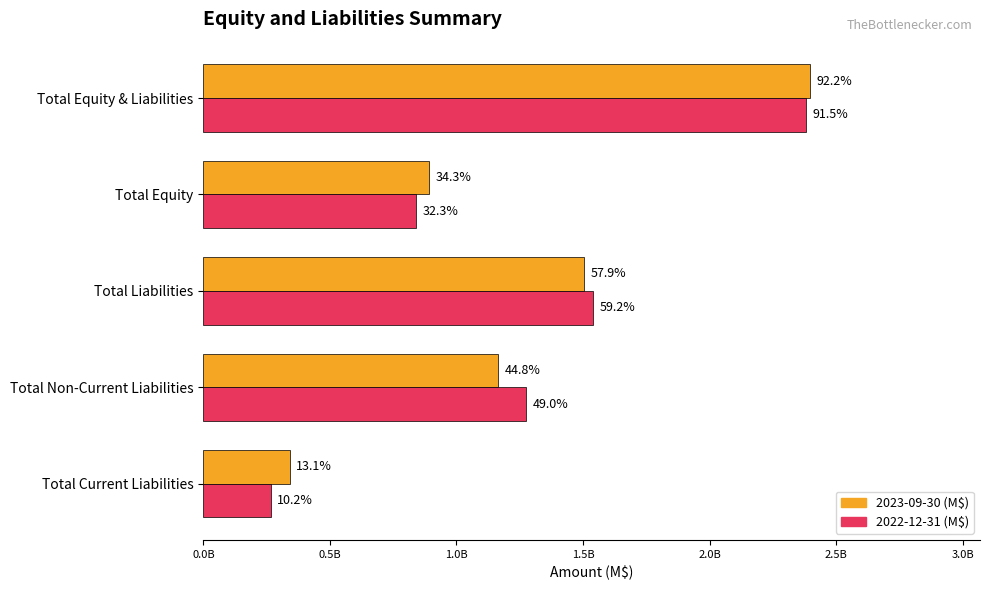

Does the chart contain stacked bars?

No